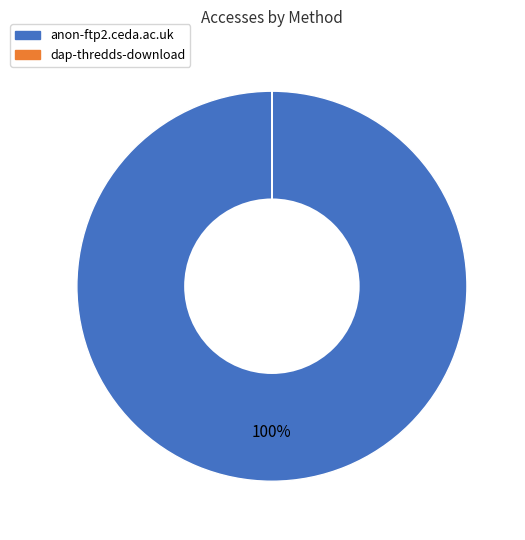

To the nearest percent, what is the average slice percentage?

50%